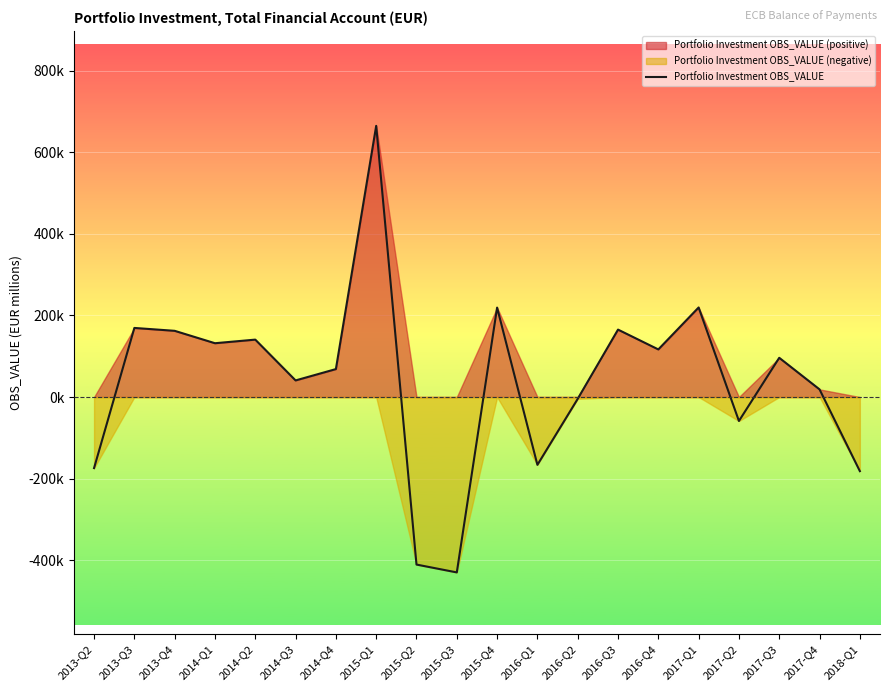

What is the ratio of the value at 2014-Q3 to the value at 2013-Q4?

0.3